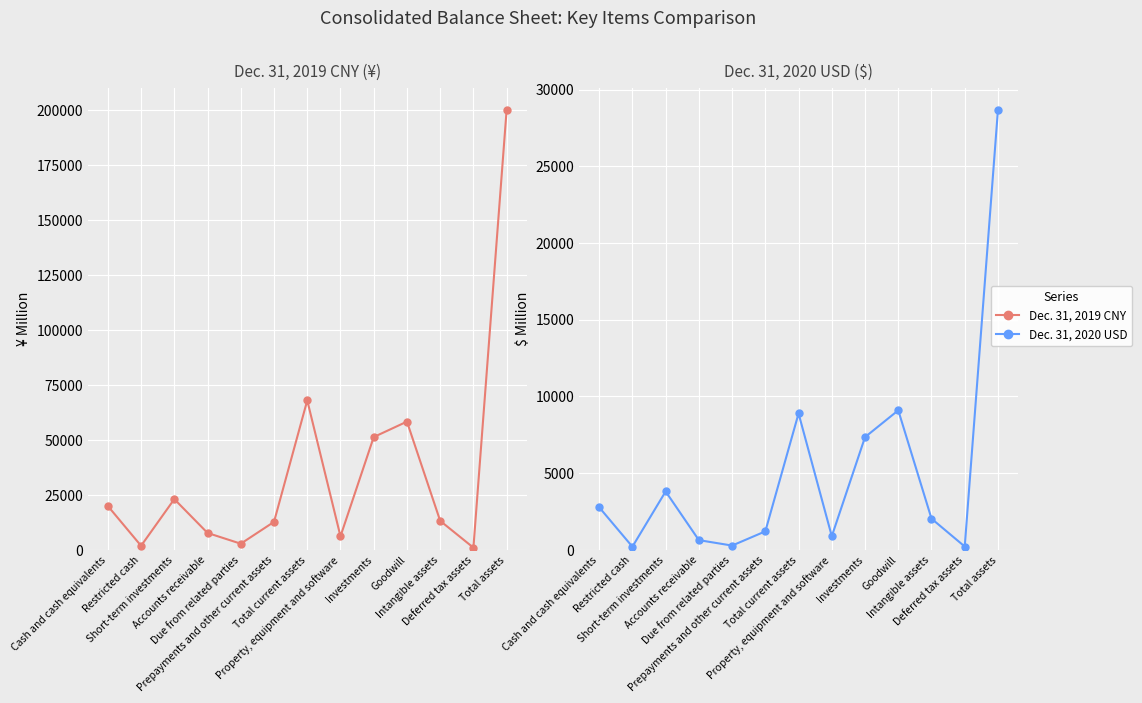

List the series in order of their overall mean, highest first.

Dec. 31, 2019 CNY, Dec. 31, 2020 USD